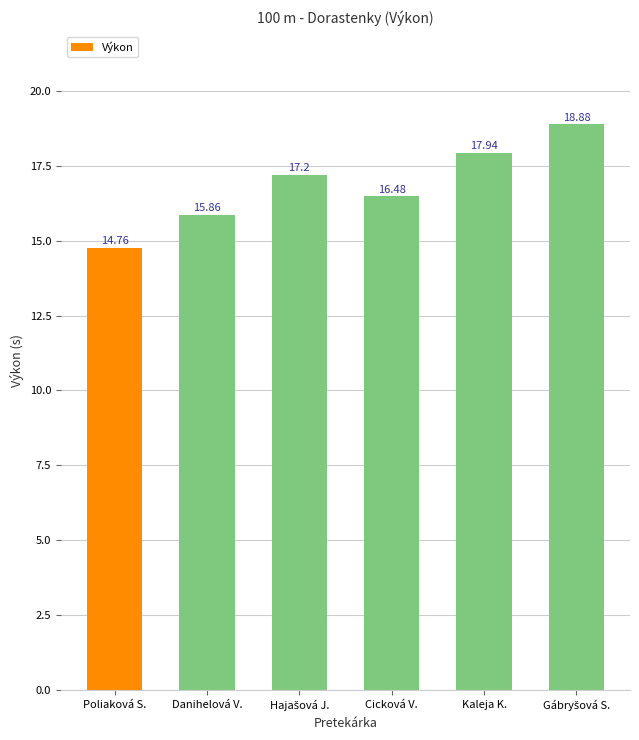

Count the number of values greater than 17.

3